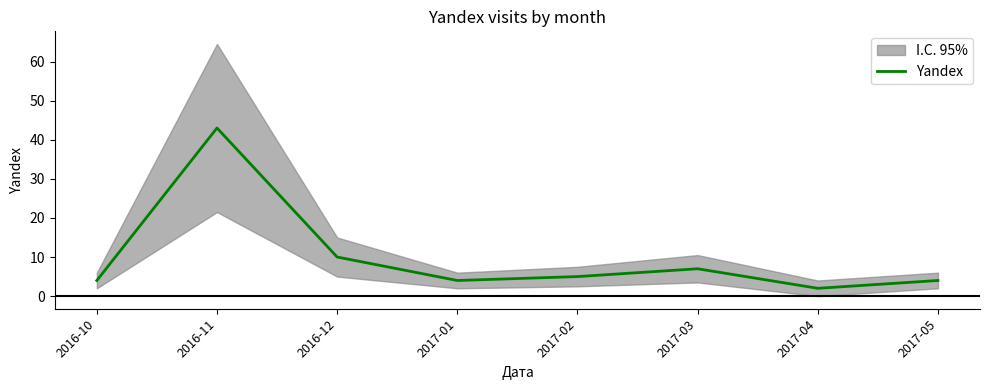

The value at 2016-12 is 17. True or false?

False